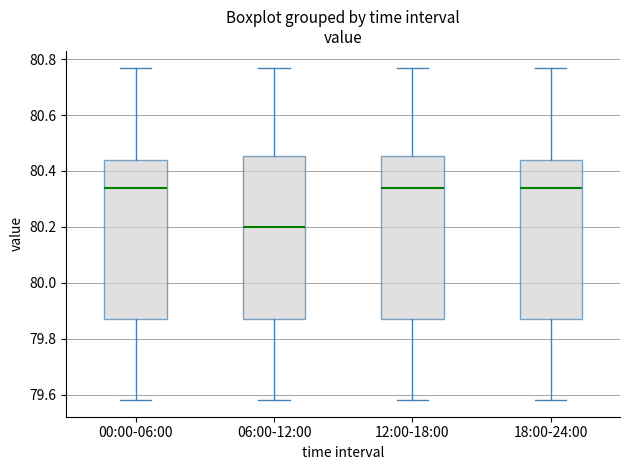

Where does the median line of the box for 06:00-12:00 sit on the y-axis? The values are not printed on the chart, so give them approximately, as read against the axis.

80.20